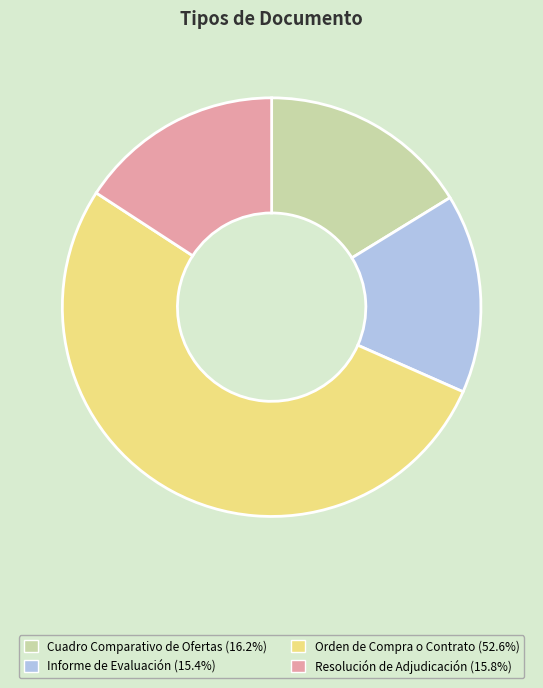

Do Orden de Compra o Contrato (52.6%) and Resolución de Adjudicación (15.8%) together represent more than half of the pie?

Yes